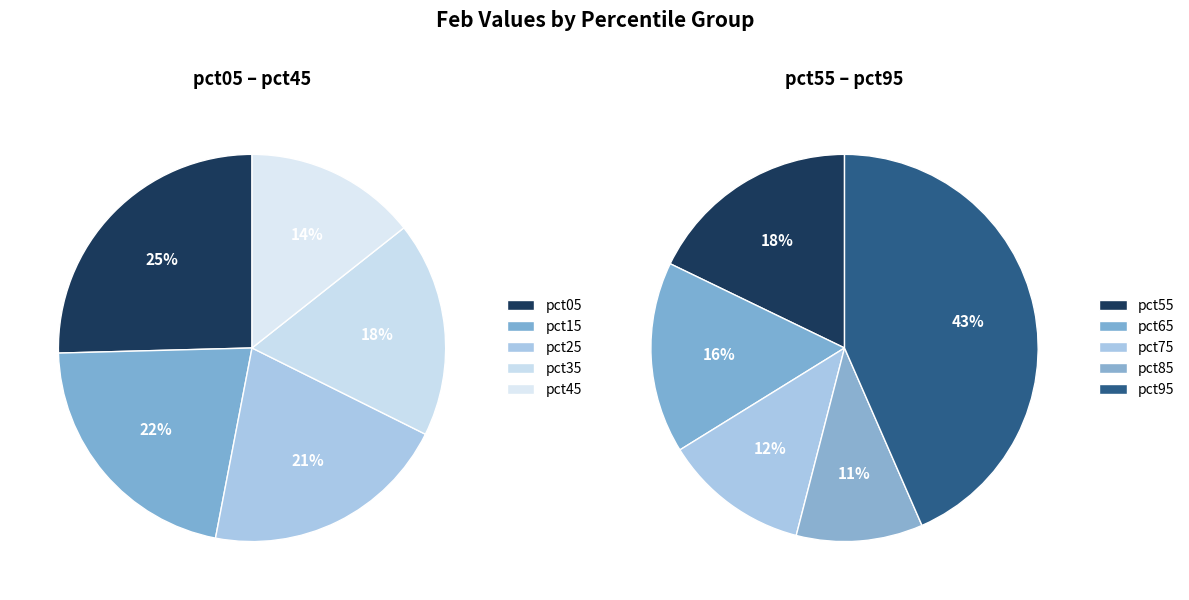

Does pct95 represent more than half of the total?

No